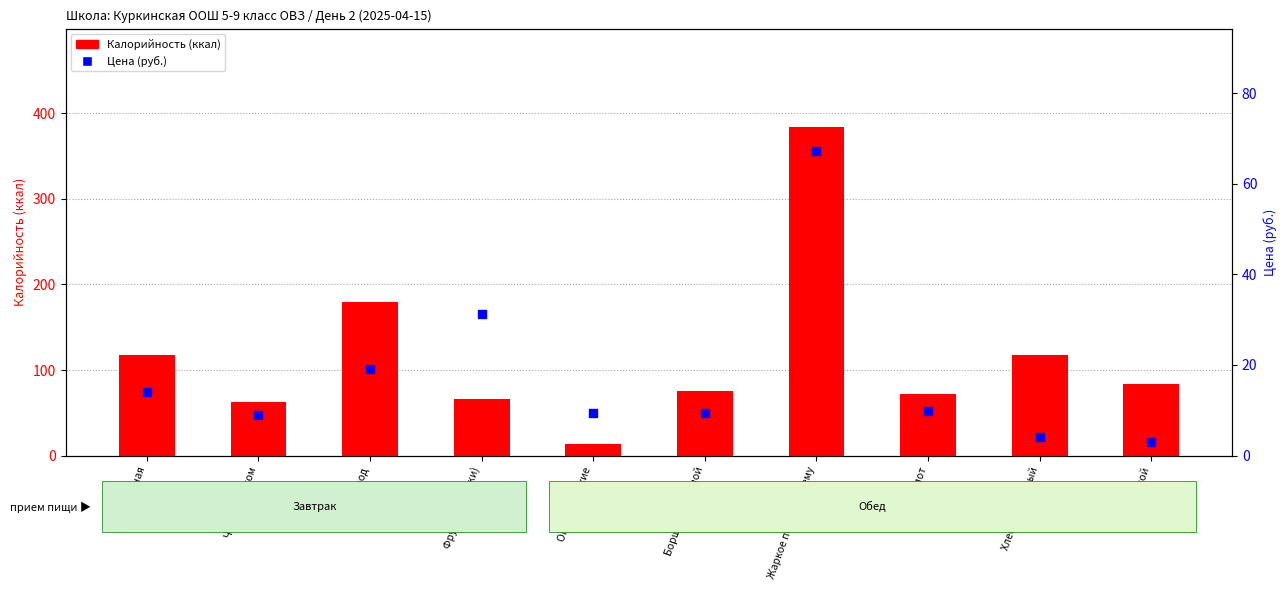

Which series contains the highest Y value?

Калорийность